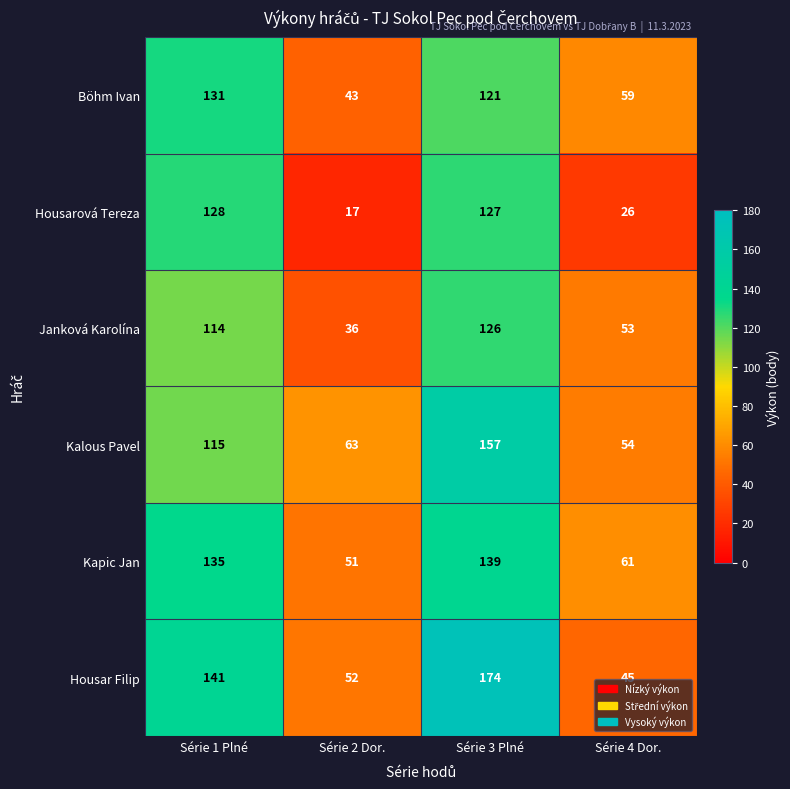

Read the Janková Karolína value at Série 1 Plné, to the nearest 10.

110